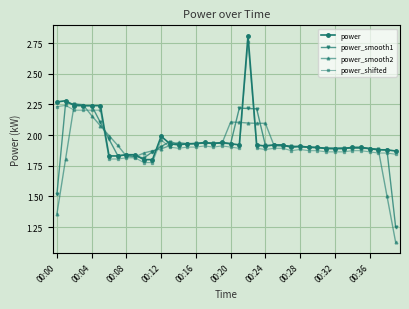

How many lines are shown in the chart?

4